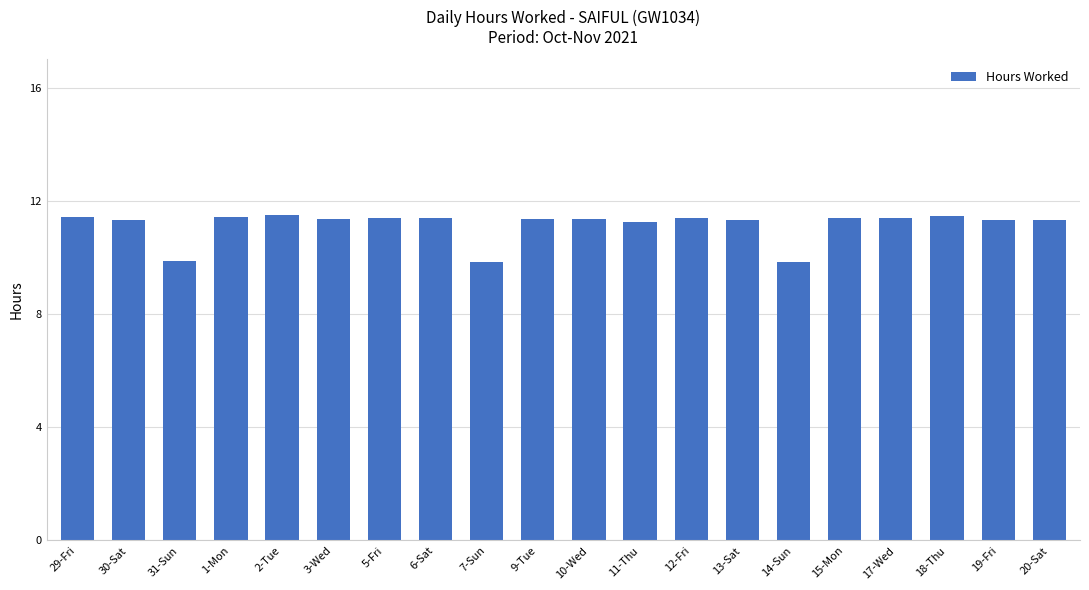

How many values are between 11 and 12?

17